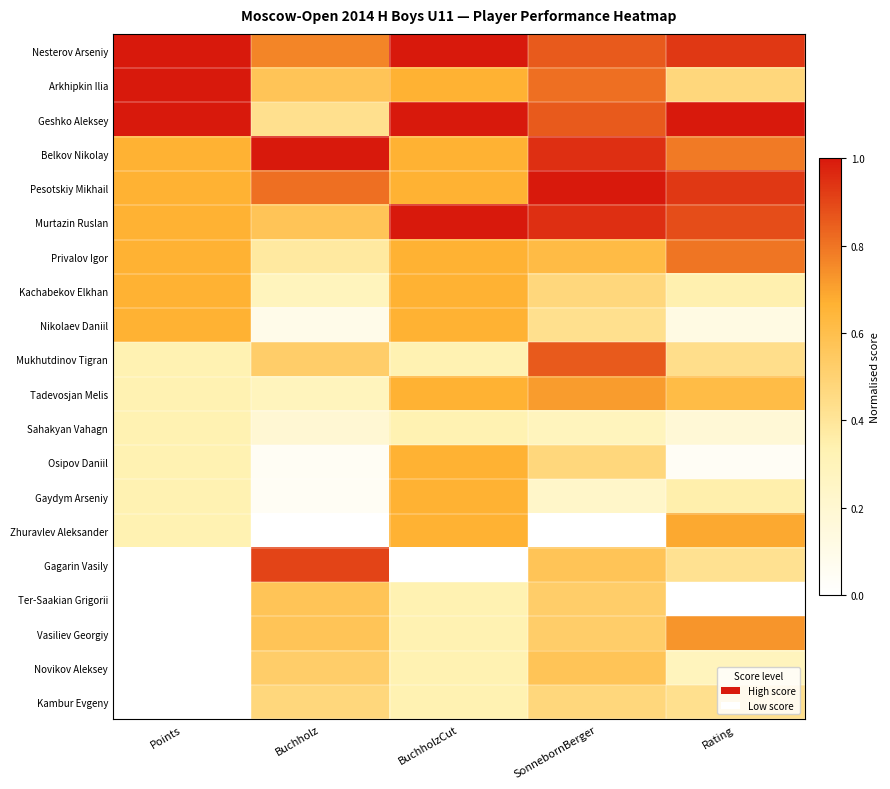

Which has a higher value, Buchholz or Points?

Points